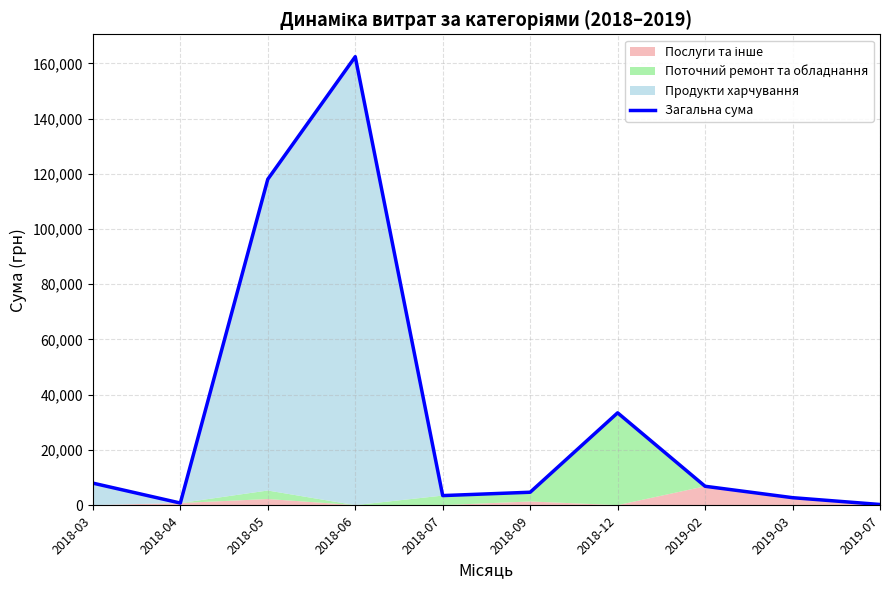

What is the difference between the second highest and second lowest values?

117284.0